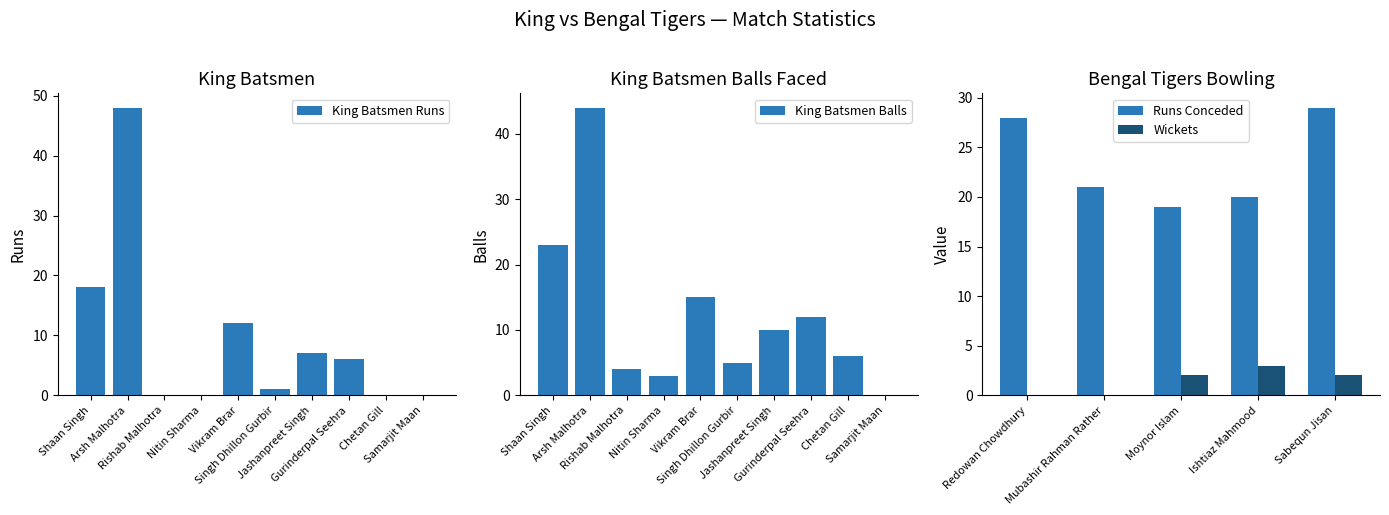

True or false: King Batsmen Runs has a value of 18 at Shaan Singh.

True